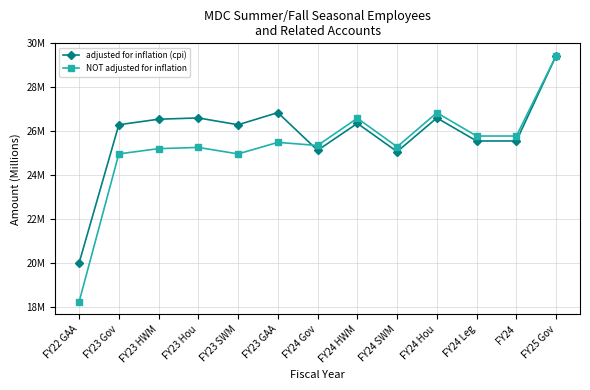

Reading left to right, transcribe all the data shown in this chart.

adjusted for inflation (cpi): FY22 GAA=20.0	FY23 Gov=26.3	FY23 HWM=26.5	FY23 Hou=26.6	FY23 SWM=26.3	FY23 GAA=26.8	FY24 Gov=25.1	FY24 HWM=26.4	FY24 SWM=25.1	FY24 Hou=26.6	FY24 Leg=25.6	FY24=25.6	FY25 Gov=29.4
NOT adjusted for inflation: FY22 GAA=18.2	FY23 Gov=25.0	FY23 HWM=25.2	FY23 Hou=25.3	FY23 SWM=25.0	FY23 GAA=25.5	FY24 Gov=25.4	FY24 HWM=26.6	FY24 SWM=25.3	FY24 Hou=26.8	FY24 Leg=25.8	FY24=25.8	FY25 Gov=29.4